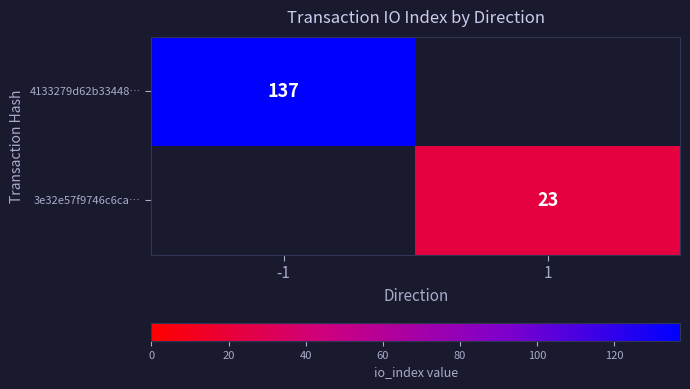

What is the maximum value shown in the chart?

137.0